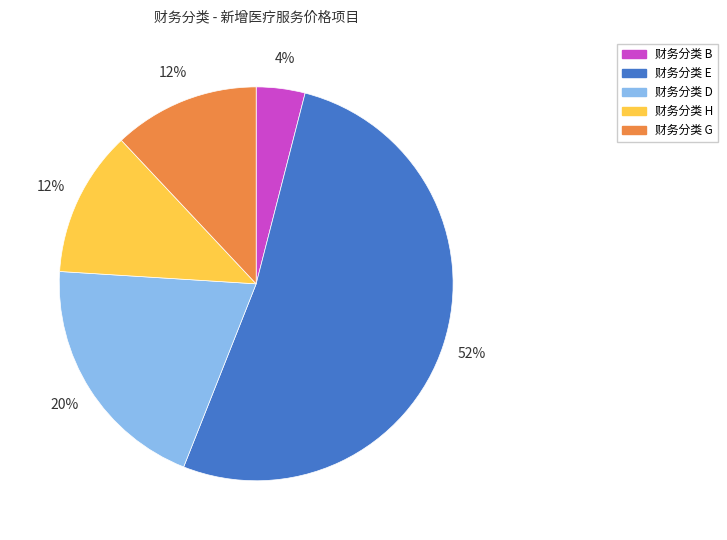

Count the number of slices in the pie.

5